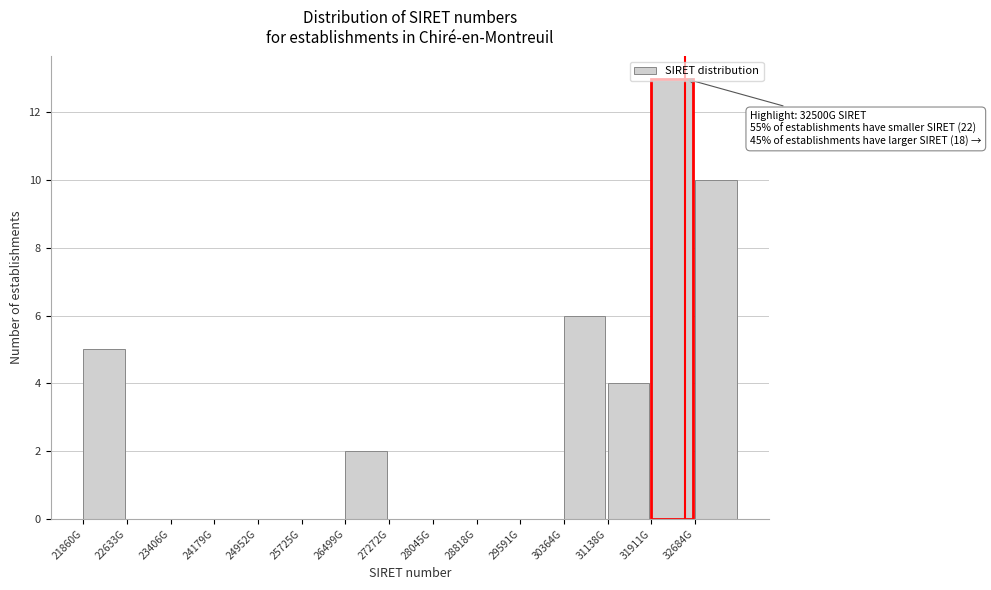

What is the maximum value shown in the chart?

13